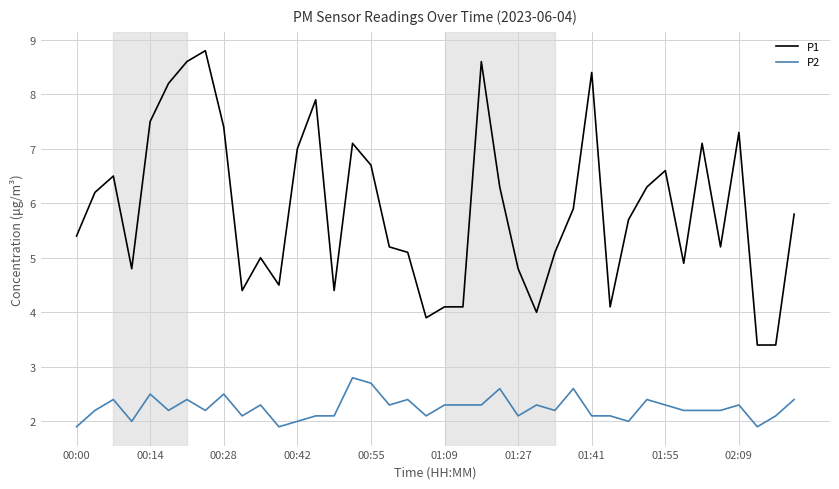

True or false: P2 and P1 cross at least once.

False